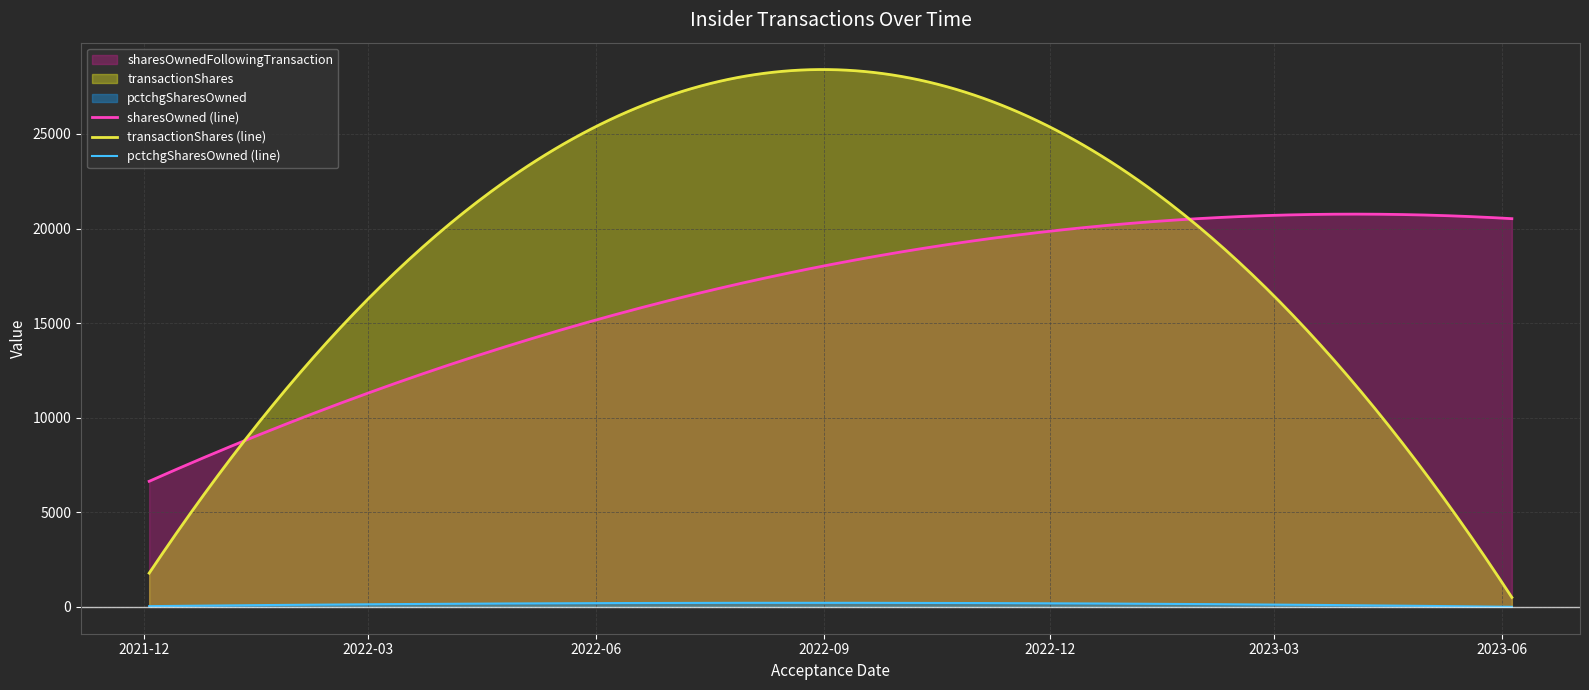

At which label is transactionShares closest to 3619?

2021-12-03